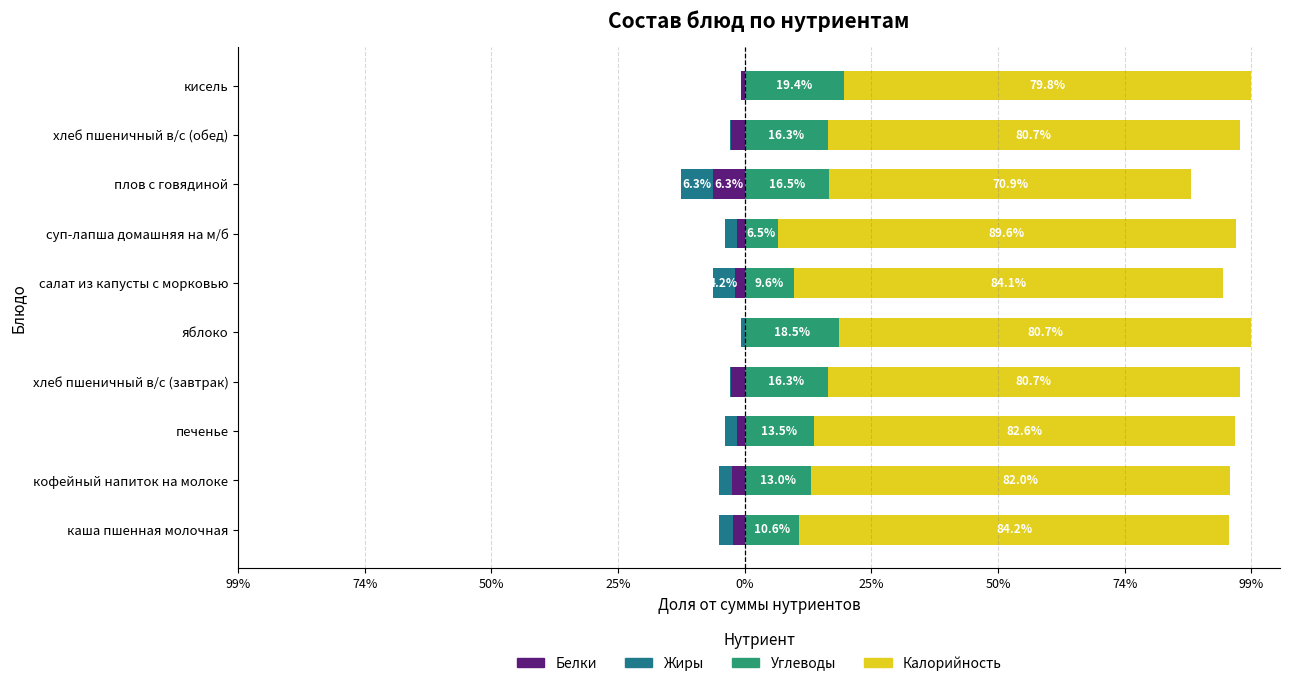

Between кофейный напиток на молоке and салат из капусты с морковью, which series saw the biggest shift?

Углеводы